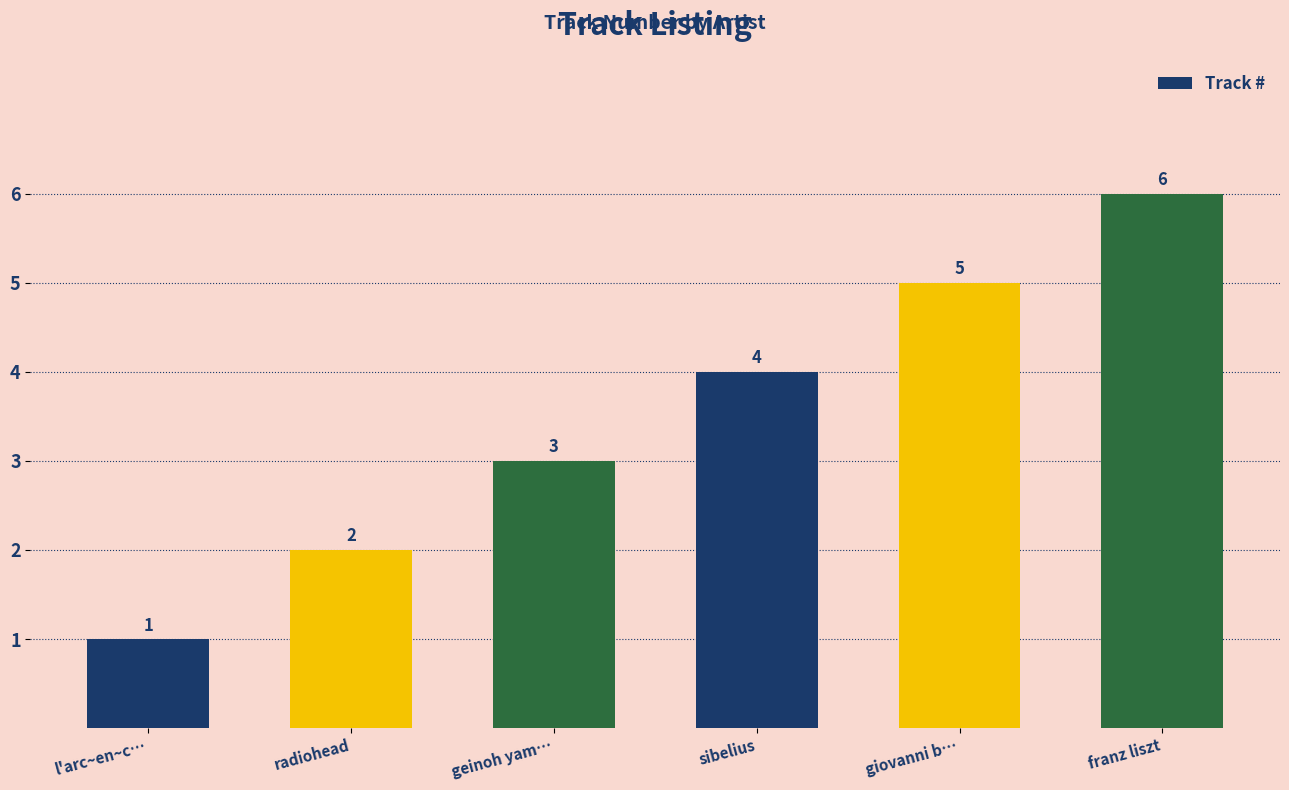

How many values are below 4?

3